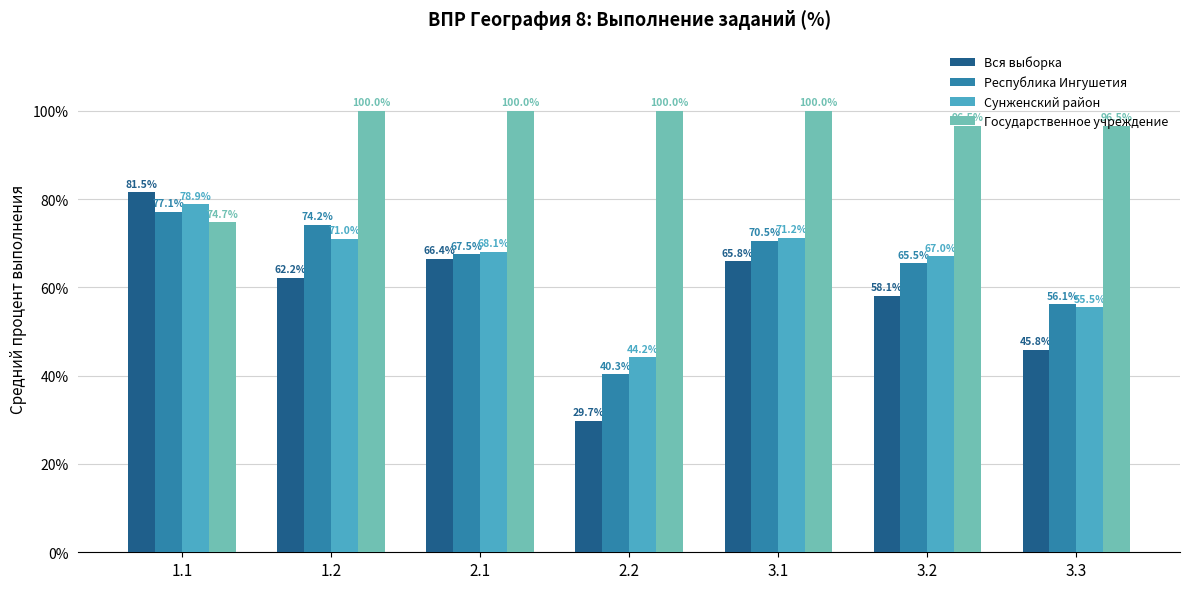

Is the value of Государственное учреждение at 3.2 greater than the value of Сунженский район at 2.1?

Yes